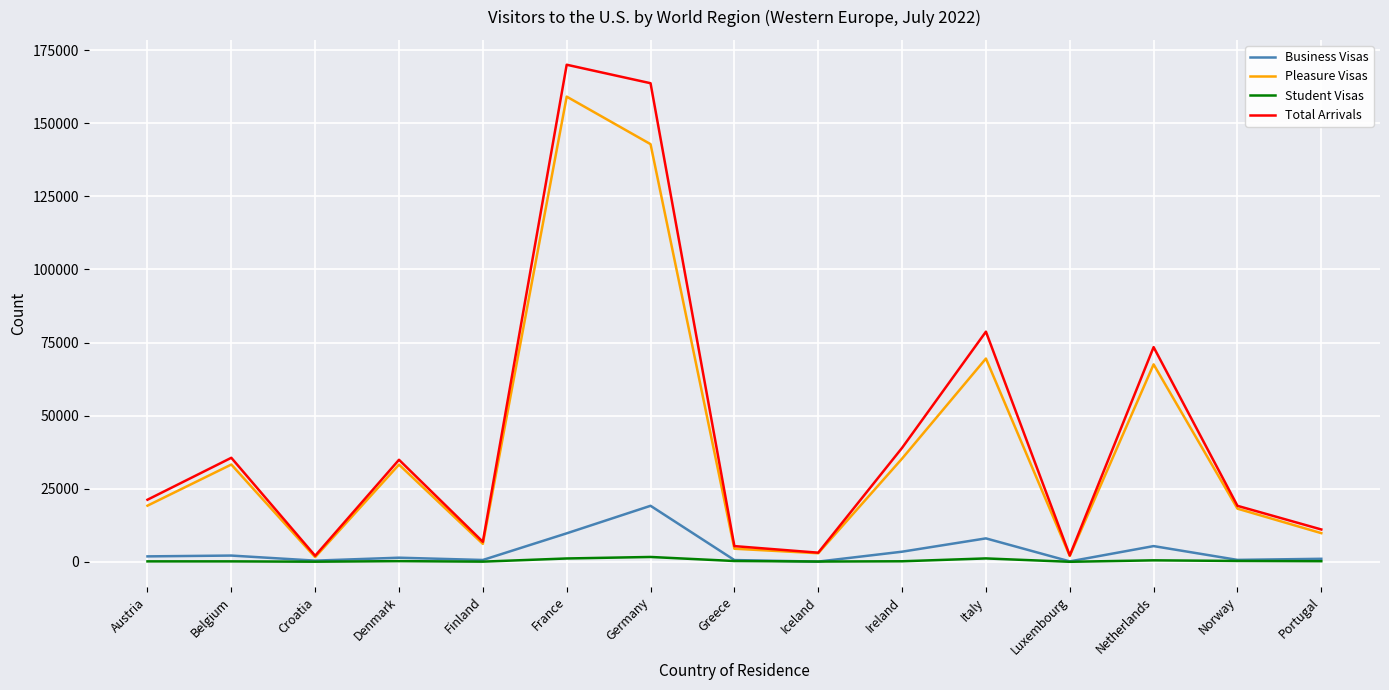

What is the maximum value shown in the chart?

169994